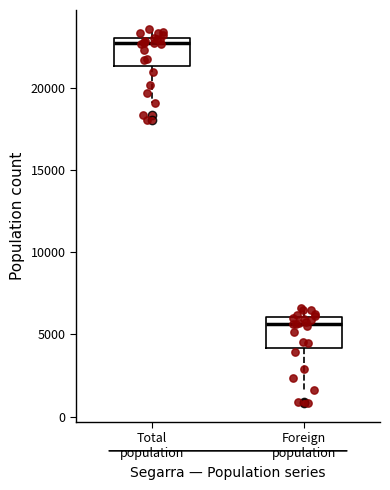

Reading left to right, read every box against the y-axis: the position of its median line, the range the box covers, and the ends of its whiskers. The values are not printed on the chart, so give them approximately, as read against the axis.

Total population: median 22500, box 21500 to 23000, whiskers 19000 to 23500
Foreign population: median 5500, box 4000 to 6000, whiskers 1500 to 6500